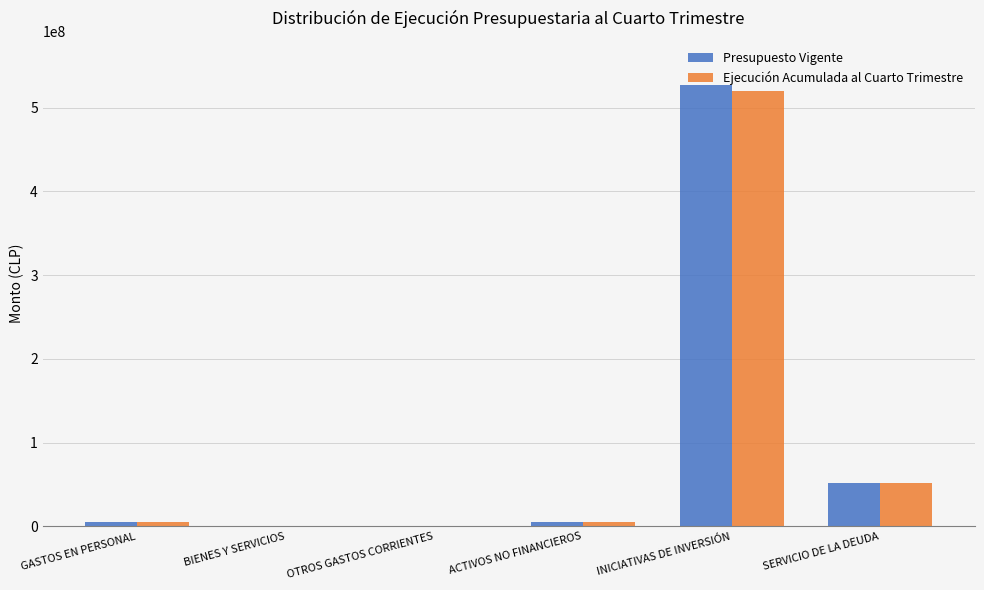

At which category is the sum across all series the highest?

INICIATIVAS DE INVERSIÓN